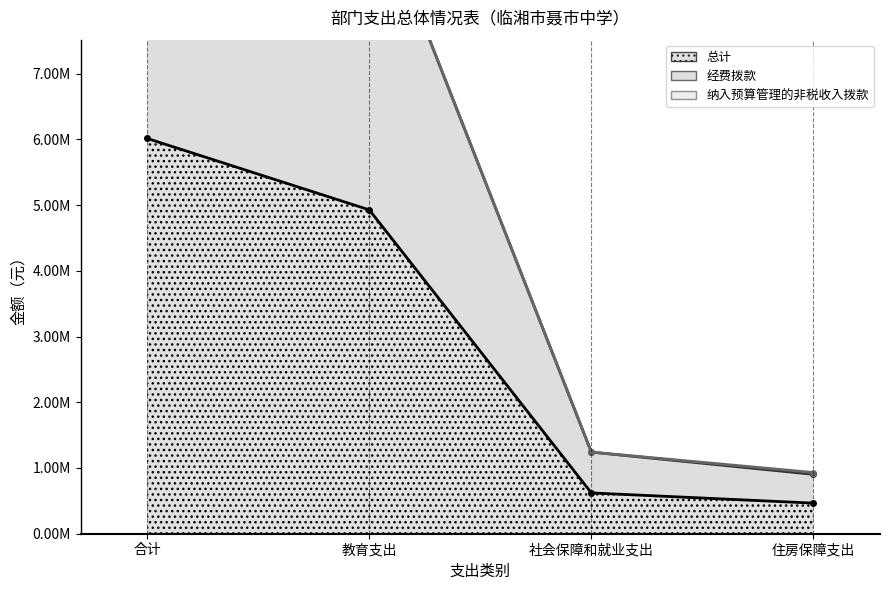

What is the total value across all series at 合计?

18012411.4